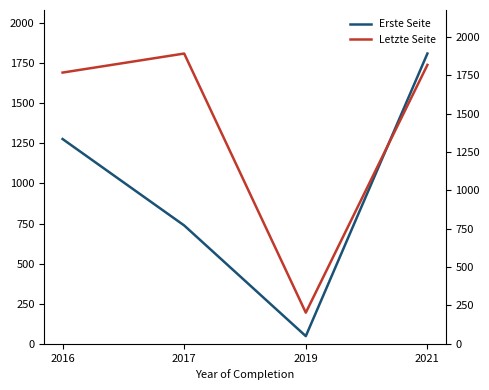

Reading right to left, list all the values displayed in this chart.

Erste Seite: 2021=1810	2019=48	2017=738	2016=1277
Letzte Seite: 2021=1817	2019=203	2017=1891	2016=1767